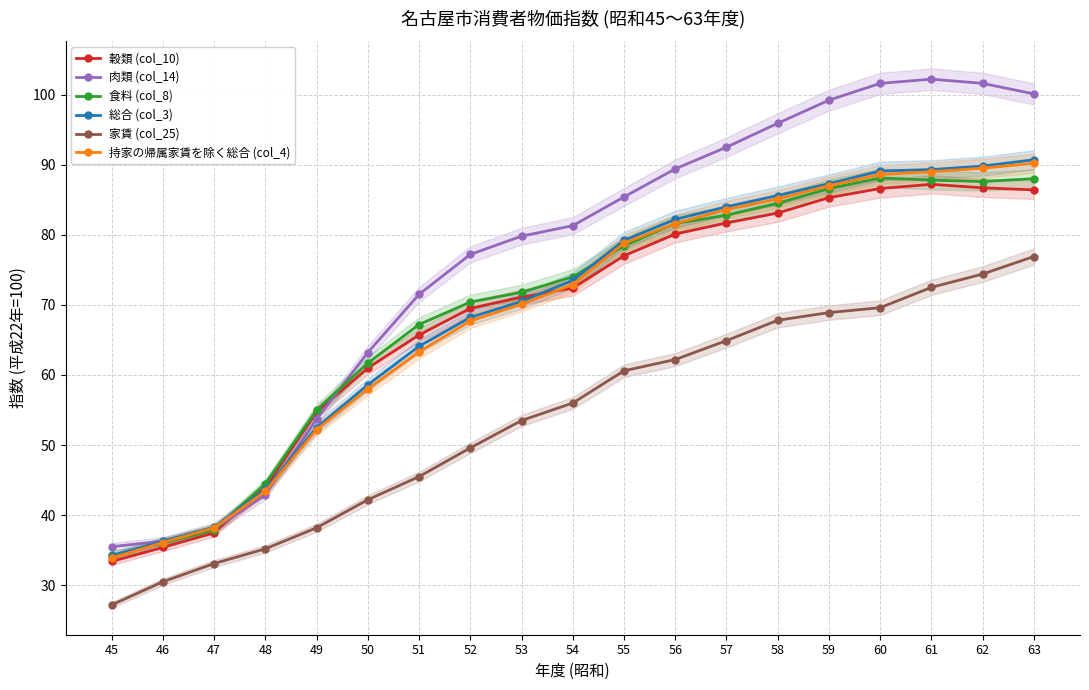

Which series ends up on top after the final intersection of 穀類 (col_10) and 総合 (col_3)?

総合 (col_3)